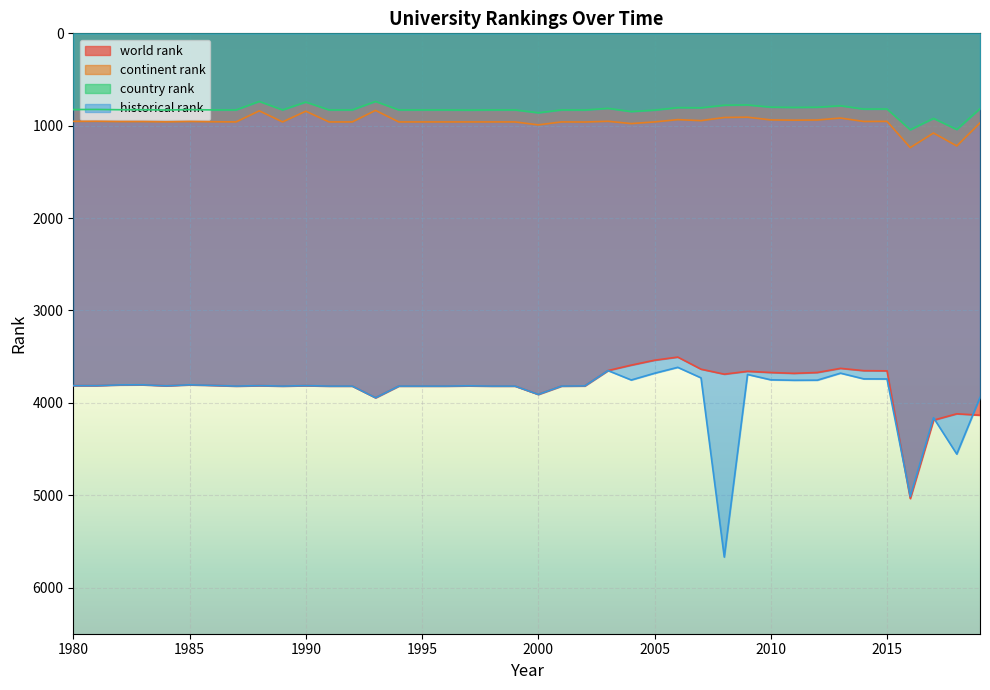

In continent rank, how many points are lower than both neighbors (excluding endpoints)?

12